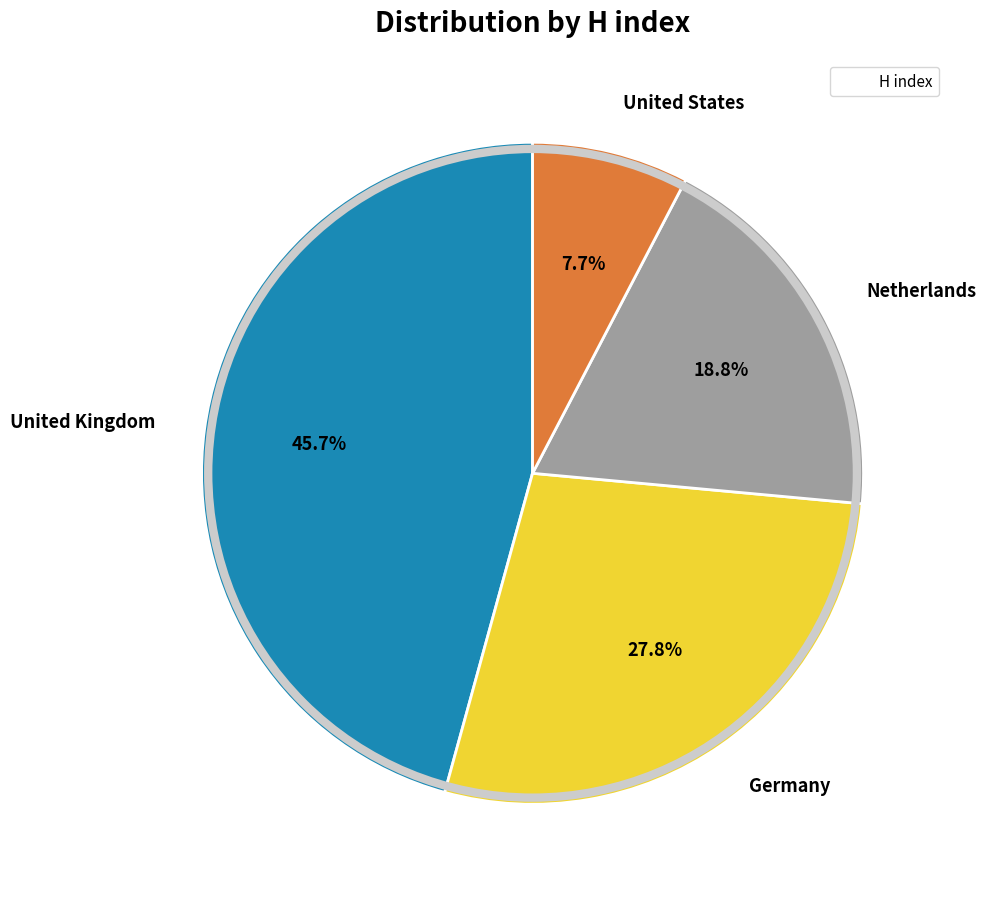

Is there a majority slice in this chart?

No